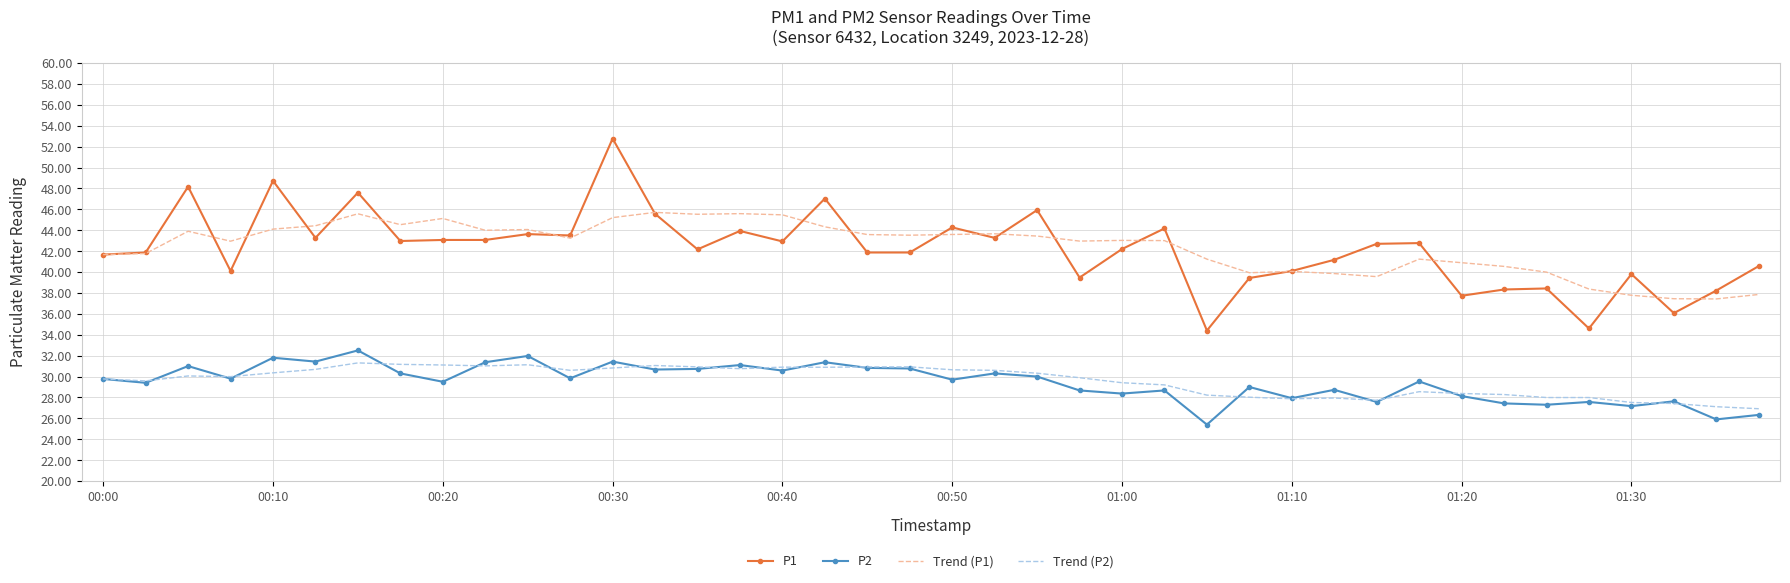

What is the smallest value displayed?

25.4